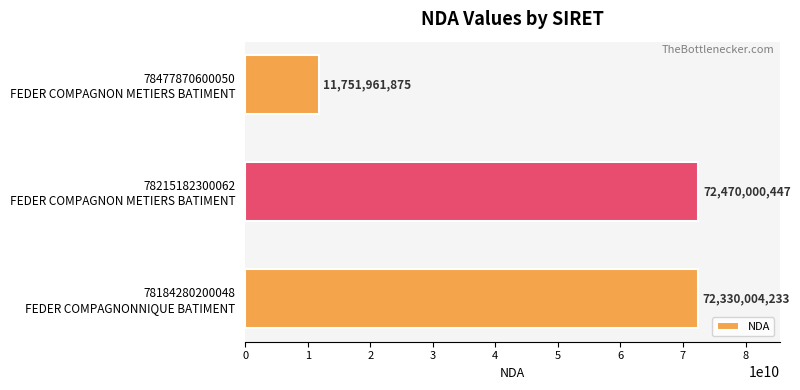

What is the greatest value displayed?

72470000447